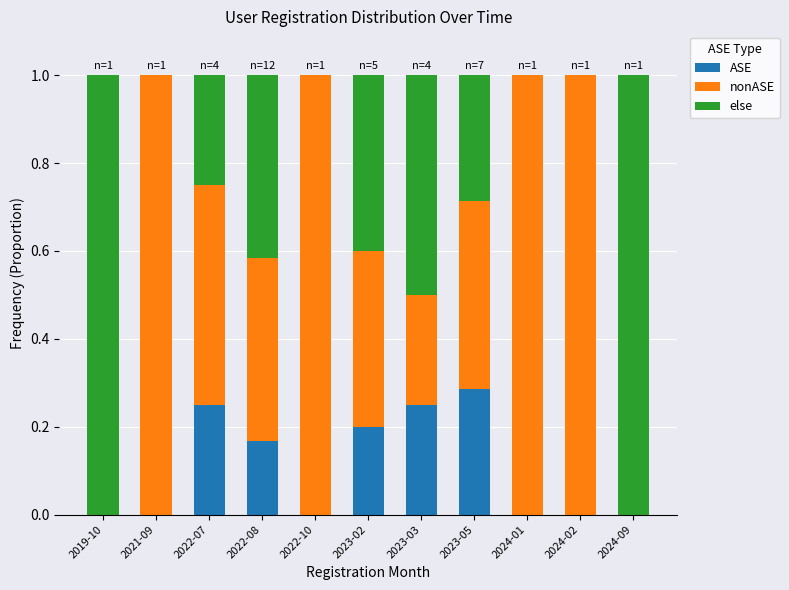

What is the sum of all ASE values?

1.2